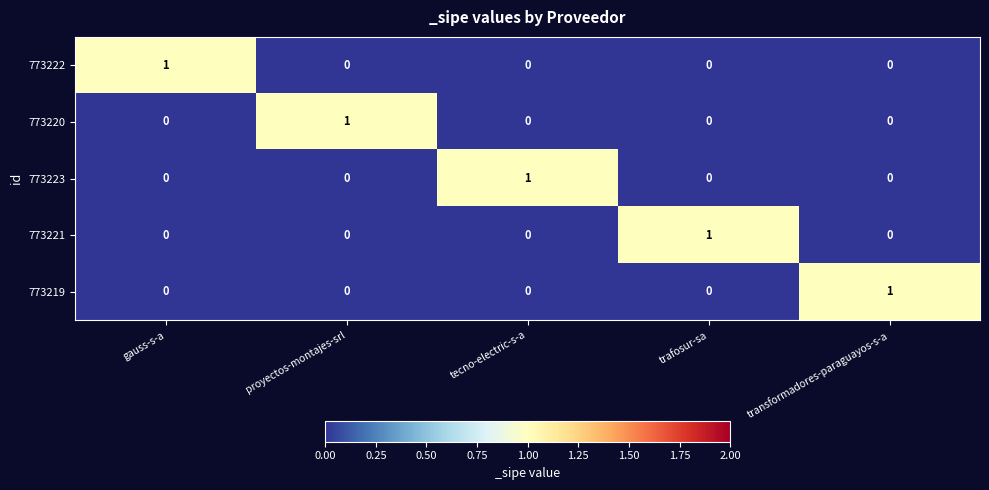

Is it true that 773219 equals 0 at transformadores-paraguayos-s-a?

False